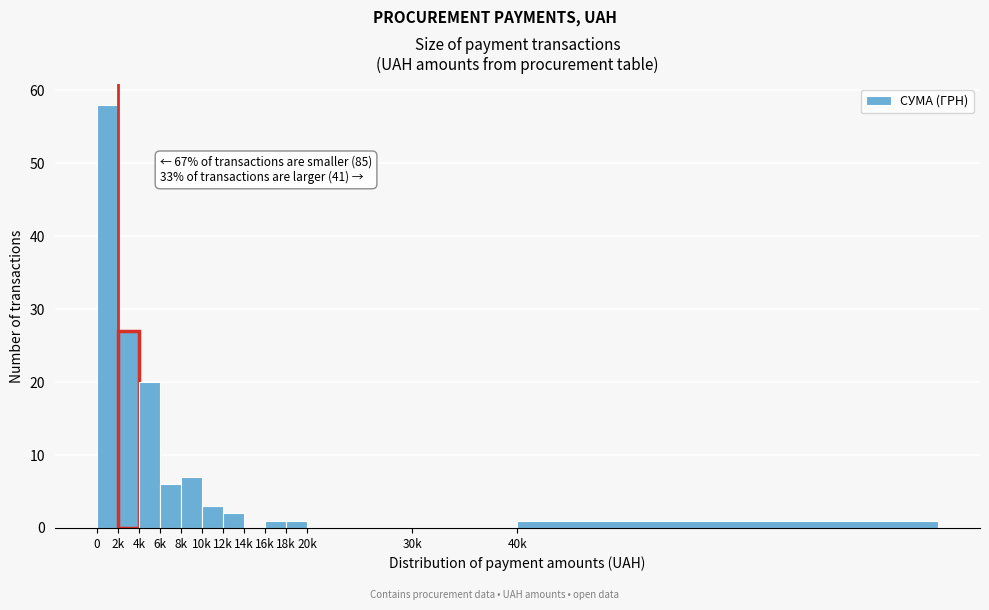

Reading left to right, extract all data points from this chart.

0=58	2k=27	4k=20	6k=6	8k=7	10k=3	12k=2	14k=0	16k=1	18k=1	20k=0	30k=0	40k=1